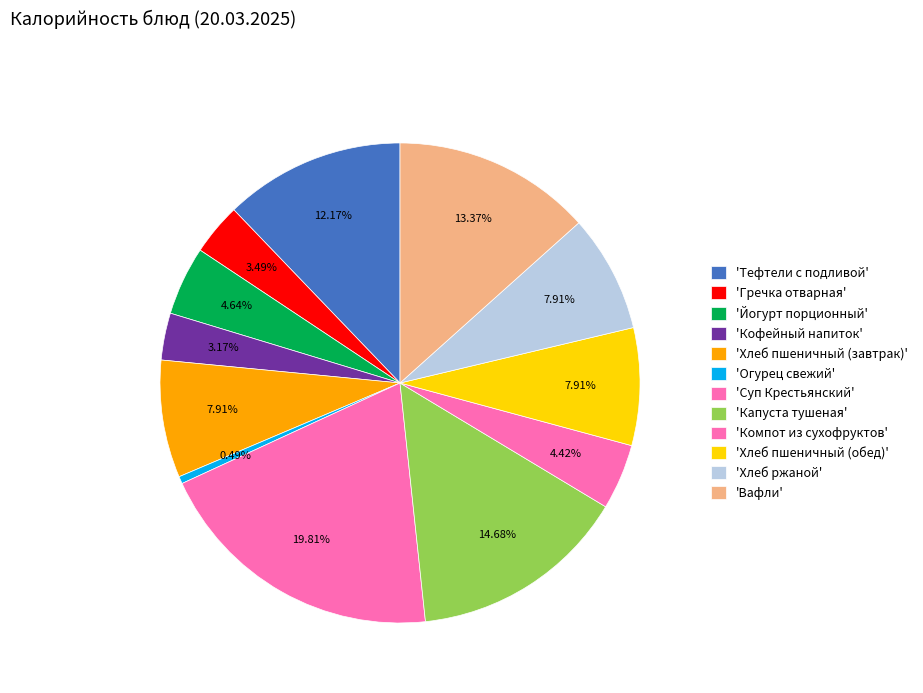

Count the number of slices in the pie.

12